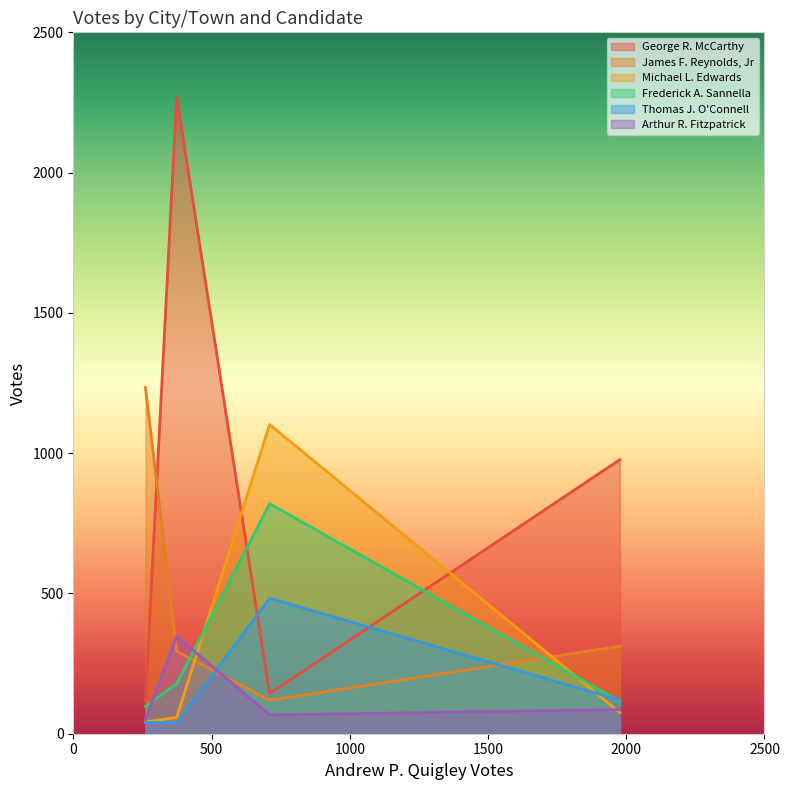

Rank the series by their maximum value, from lowest to highest.

Arthur R. Fitzpatrick, Thomas J. O'Connell, Frederick A. Sannella, Michael L. Edwards, James F. Reynolds, Jr, George R. McCarthy